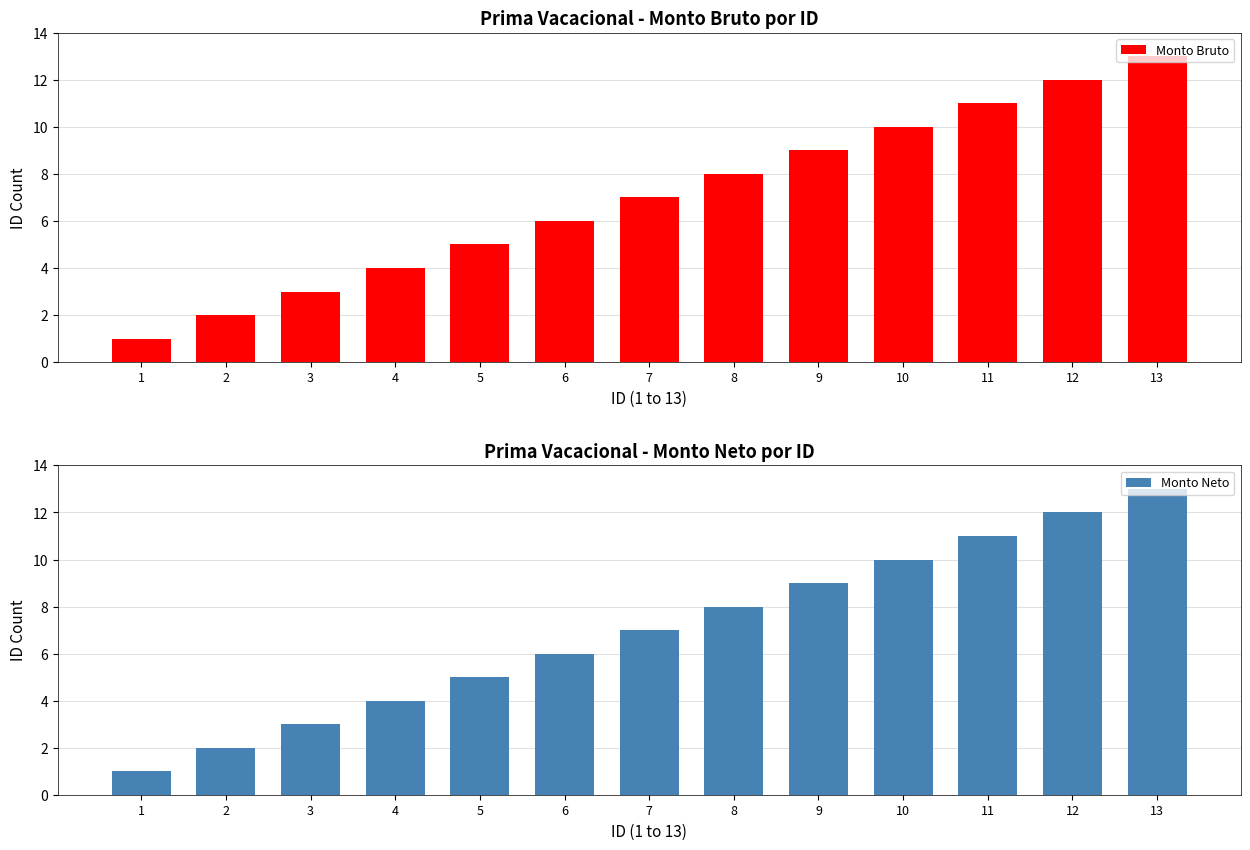

Rank the categories by Monto Bruto value from highest to lowest.

13, 12, 11, 10, 9, 8, 7, 6, 5, 4, 3, 2, 1